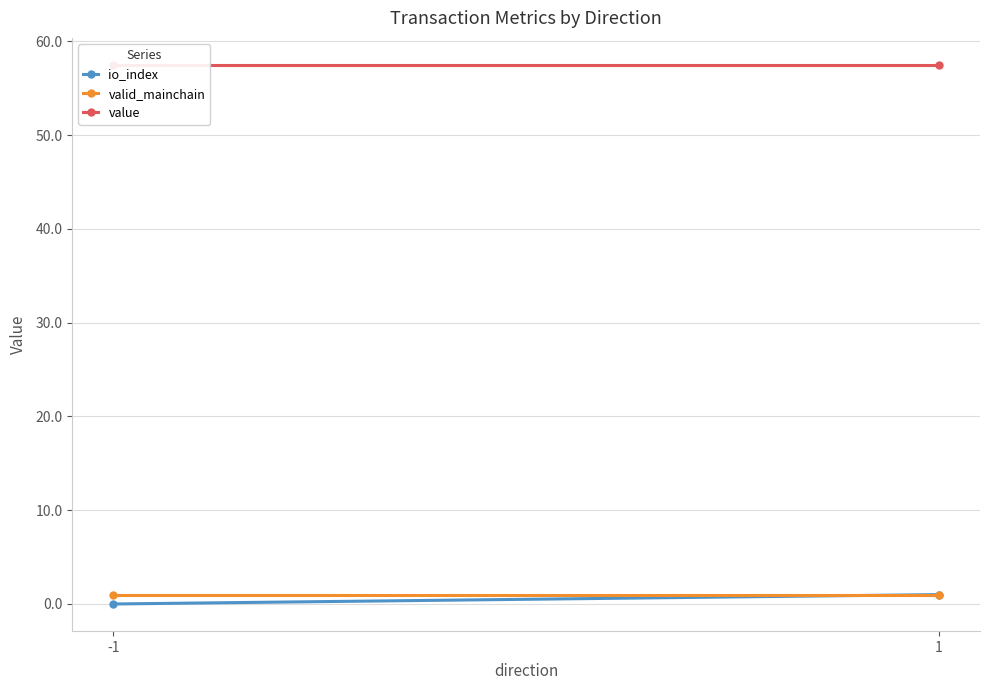

How many lines are shown in the chart?

3